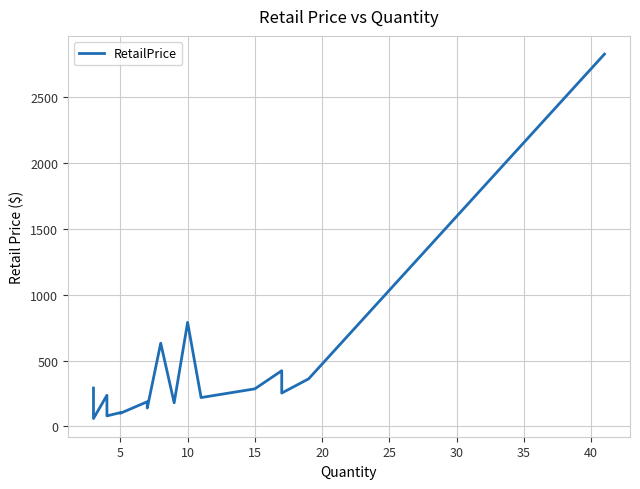

Count the number of values greater than 236.

9